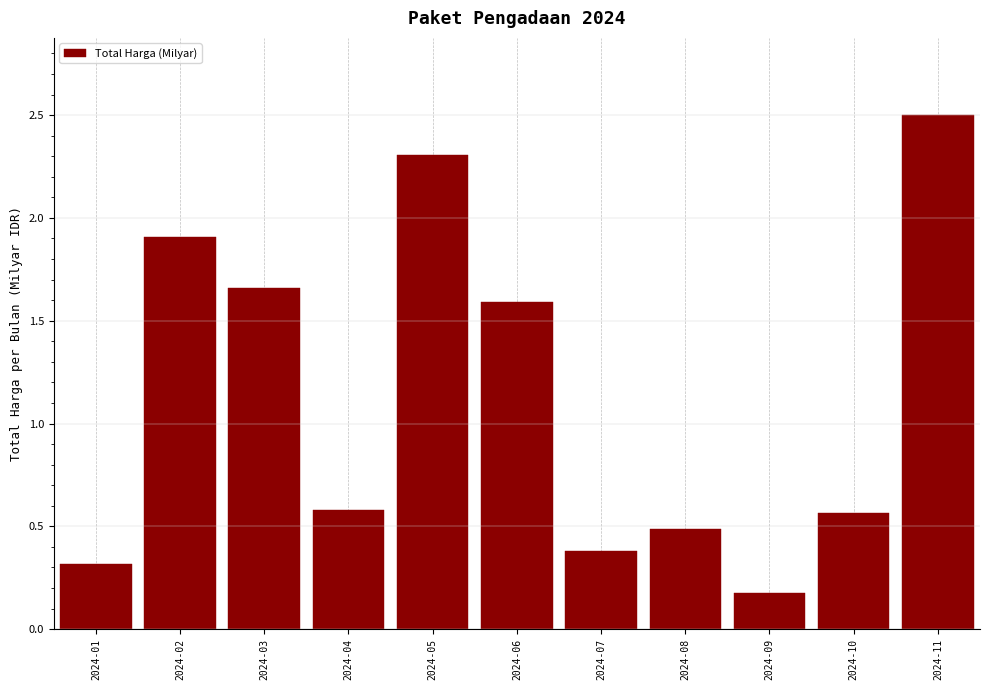

Read the value at 2024-08.

0.5